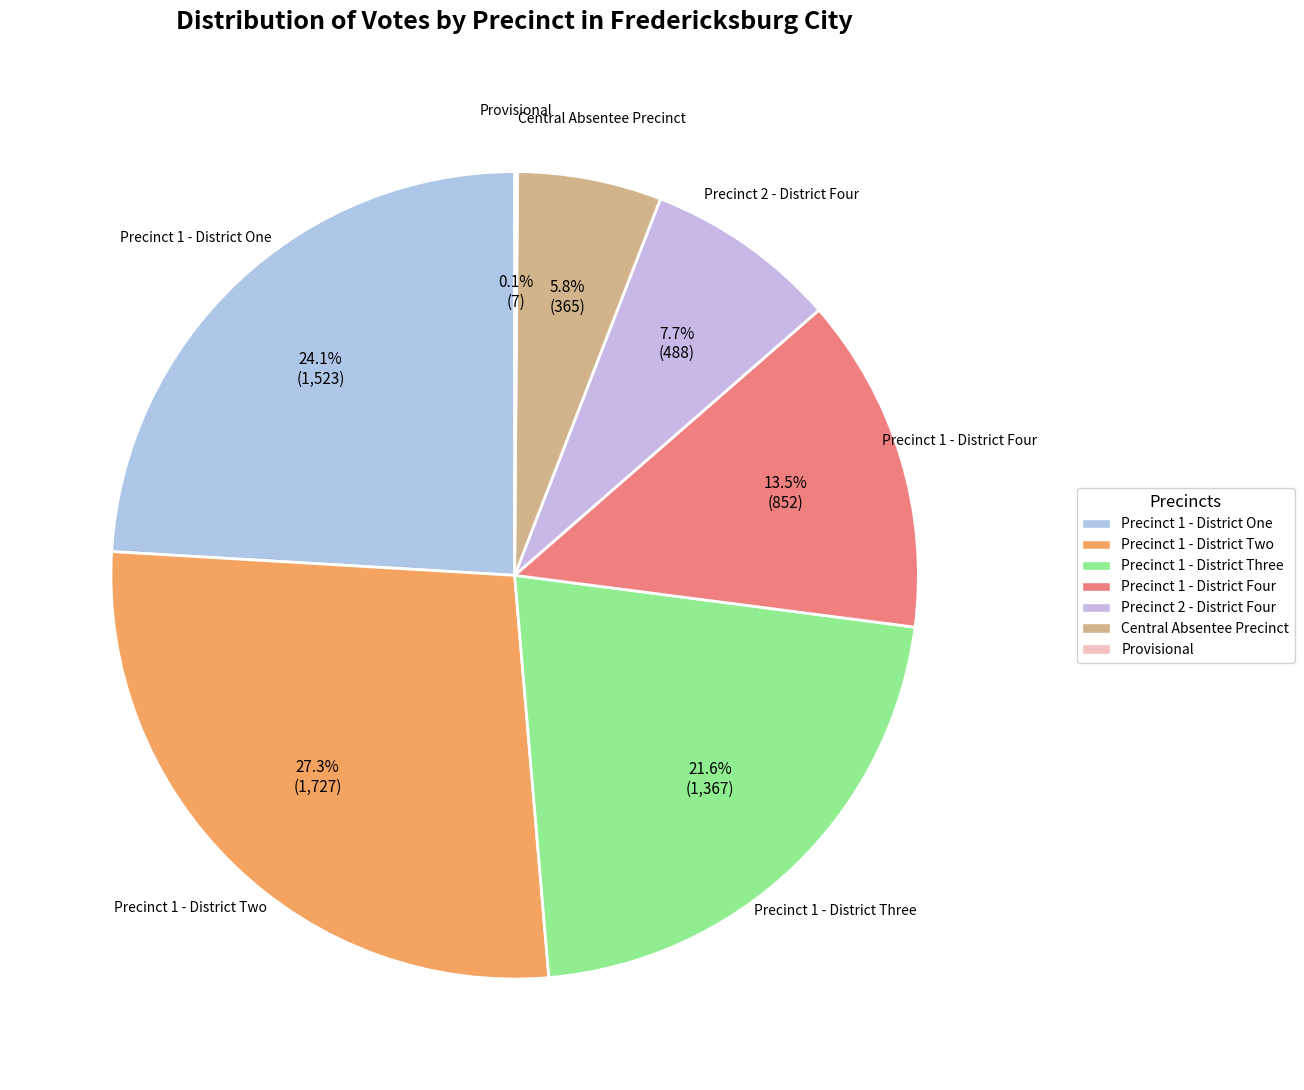

How much of the chart is everything except Central Absentee Precinct?

94.2%